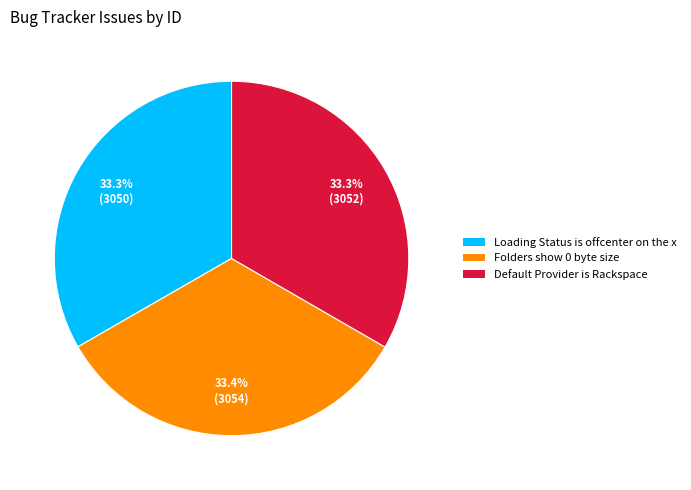

To the nearest percent, what portion does Folders show 0 byte size represent?

33%